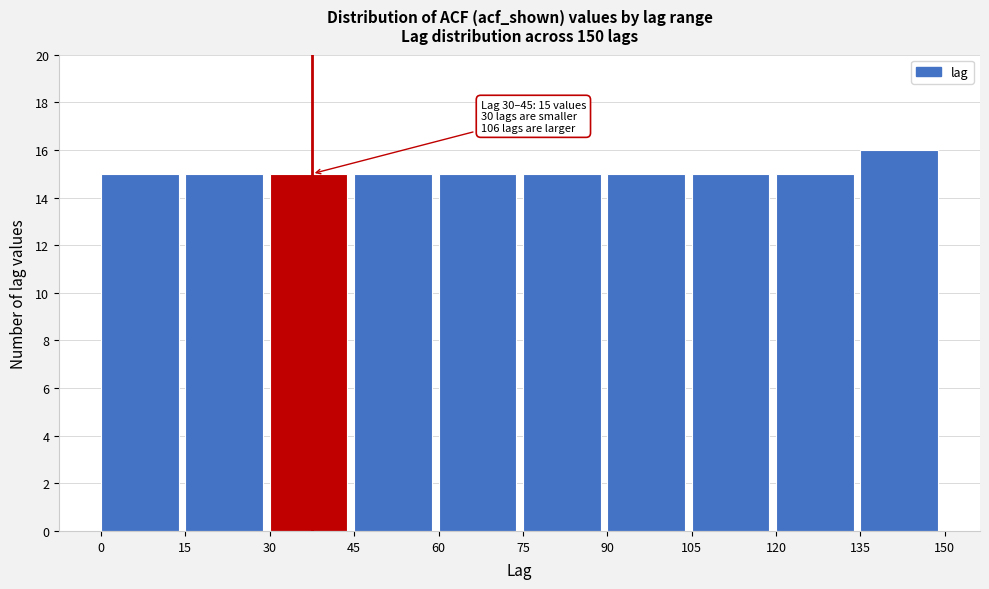

Which range on the x-axis has the tallest bar?

135 to 150